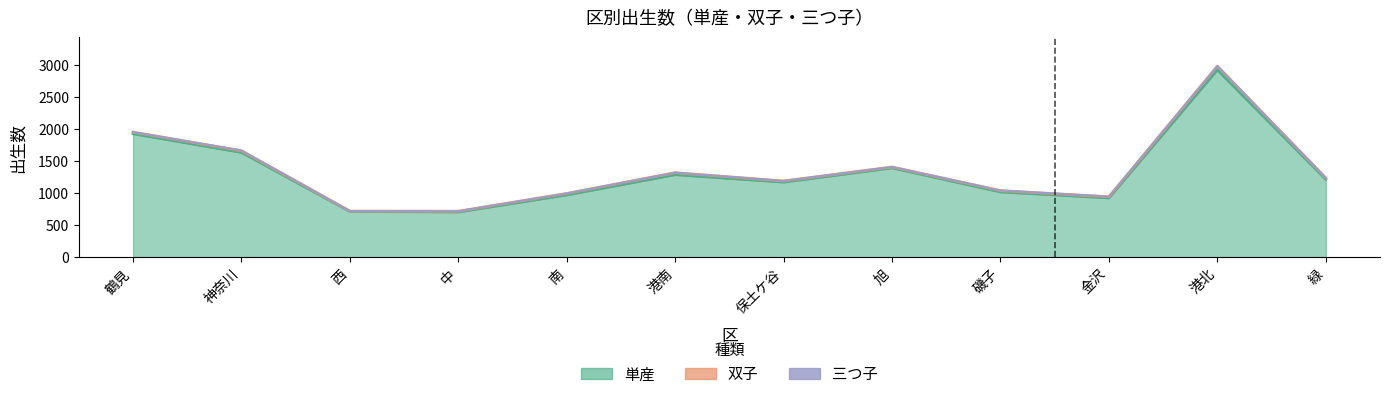

True or false: 総数 has a value of 721 at 西.

True